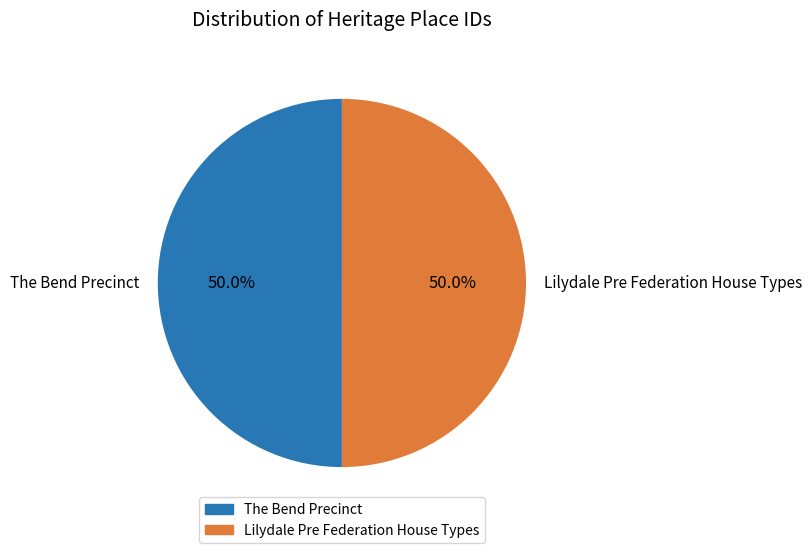

How many segments does this pie chart have?

2